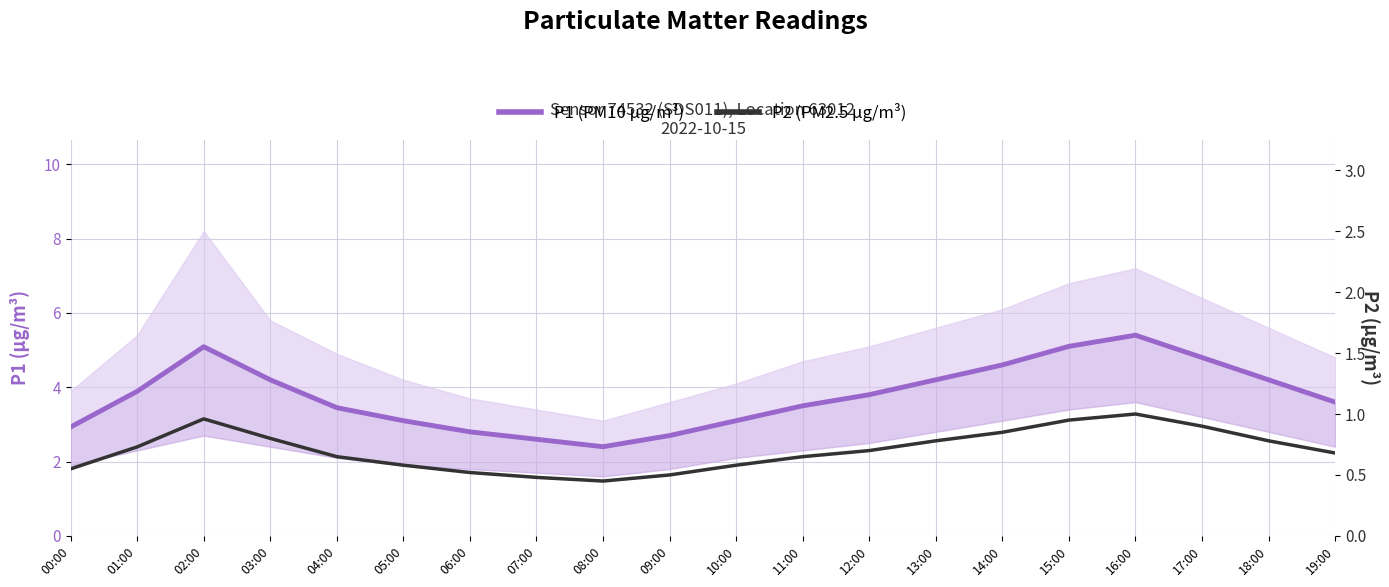

List the series in order of their peak value, lowest first.

P2 (PM2.5 µg/m³), P1 (PM10 µg/m³)